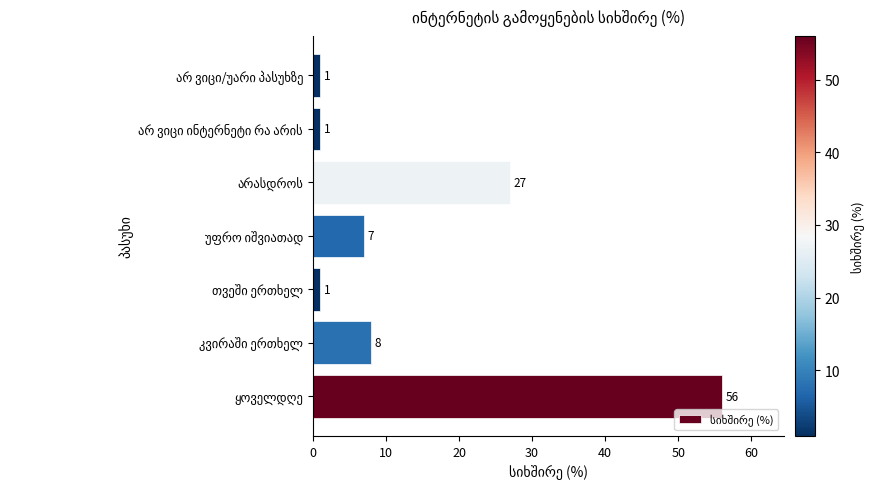

How many bars are there in total?

7